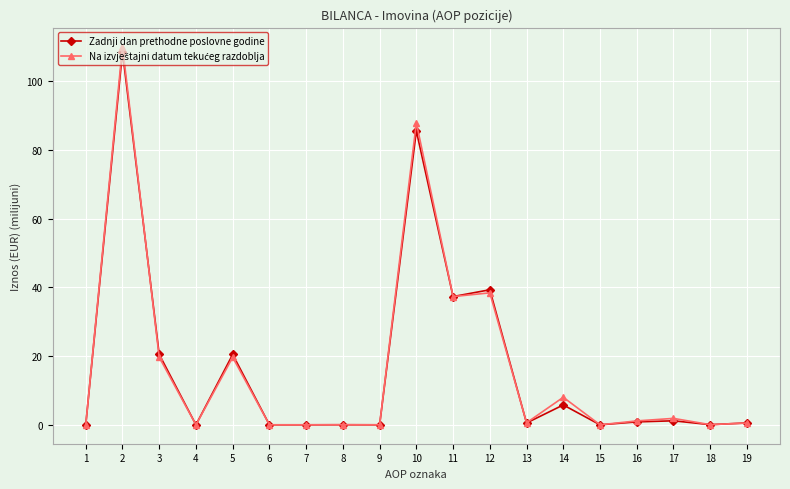

What is the total value across all series at 11?

74.7